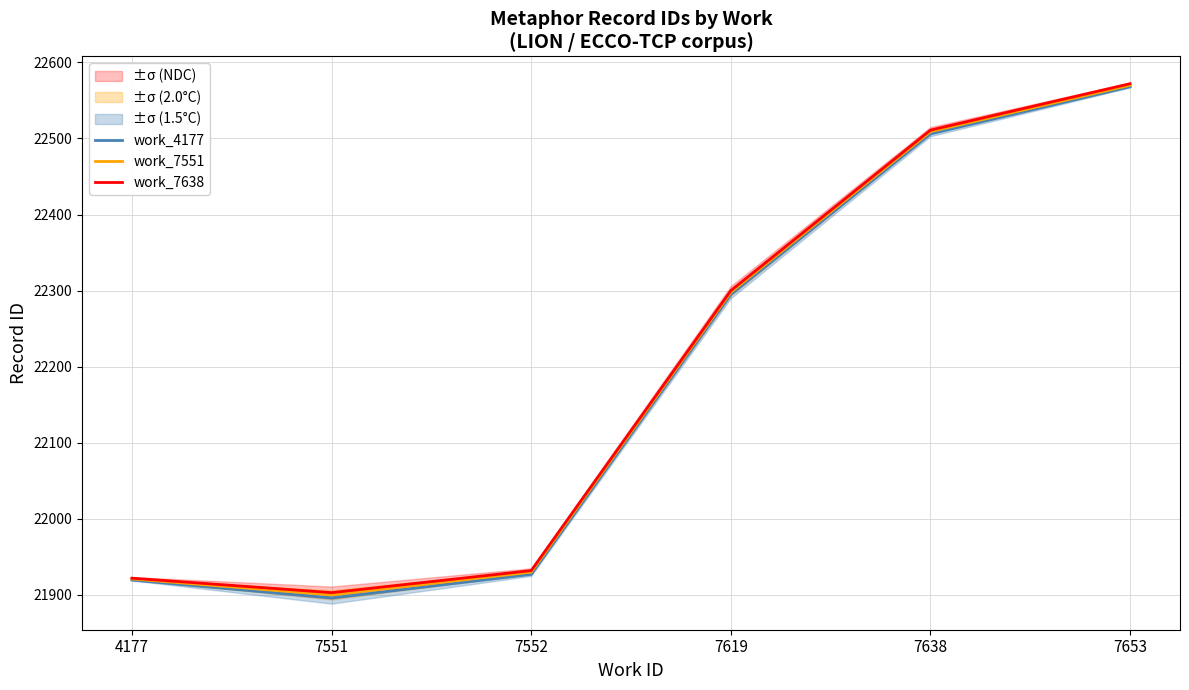

Is the value of work_7551 at 7638 greater than the value of work_4177 at 7638?

Yes